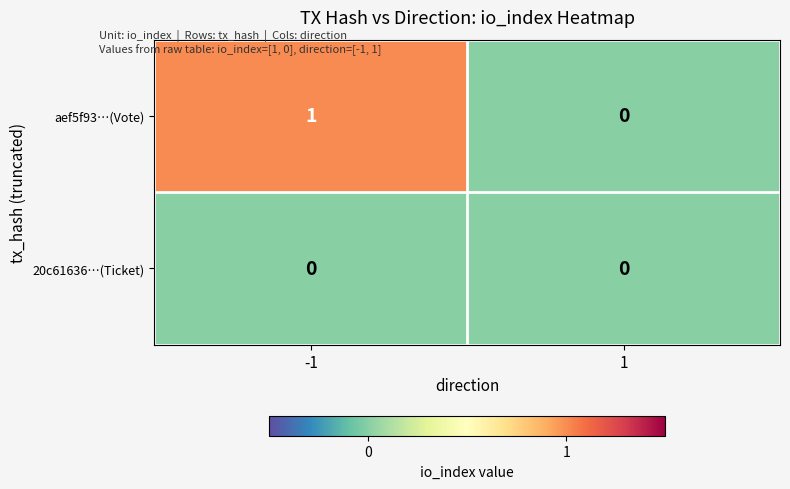

Is it true that 20c61636…(Ticket) equals 0 at 1?

True